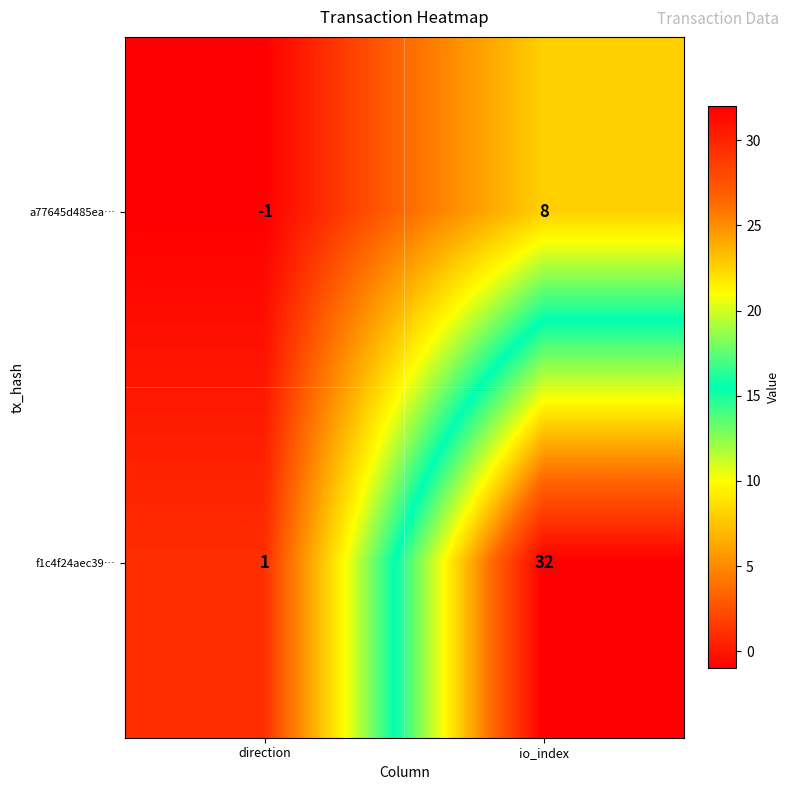

What is the sum of all a77645d485ea… values?

7